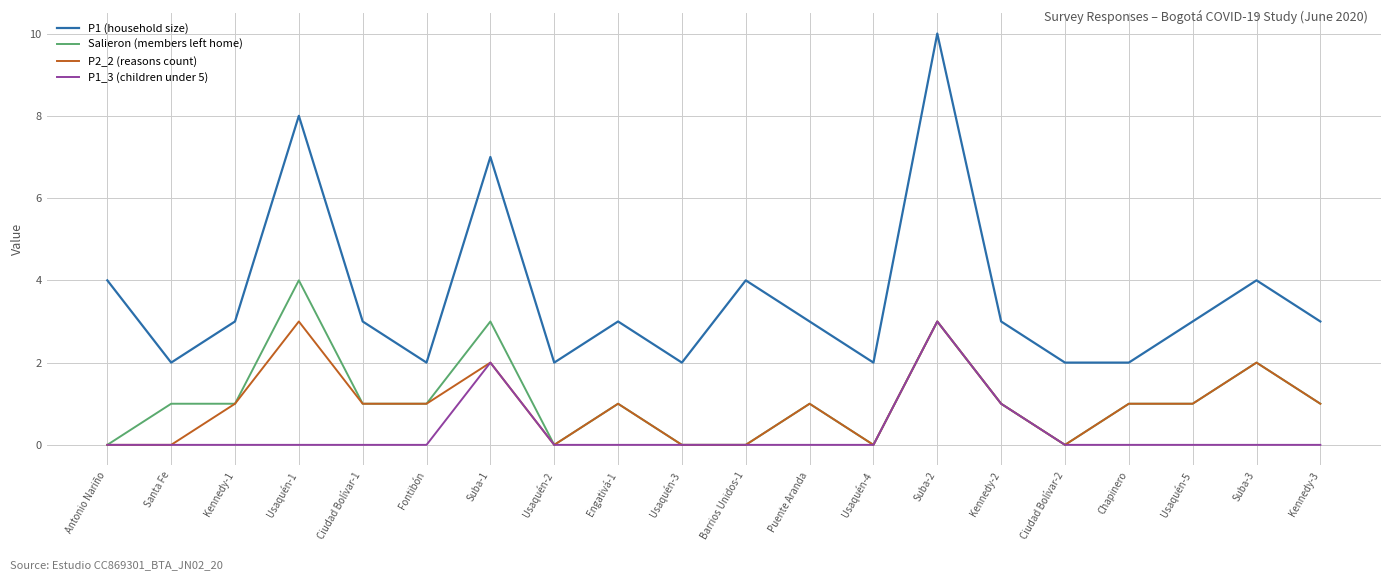

True or false: P2_2 (reasons count) has a value of 3 at Usaquén-1.

True